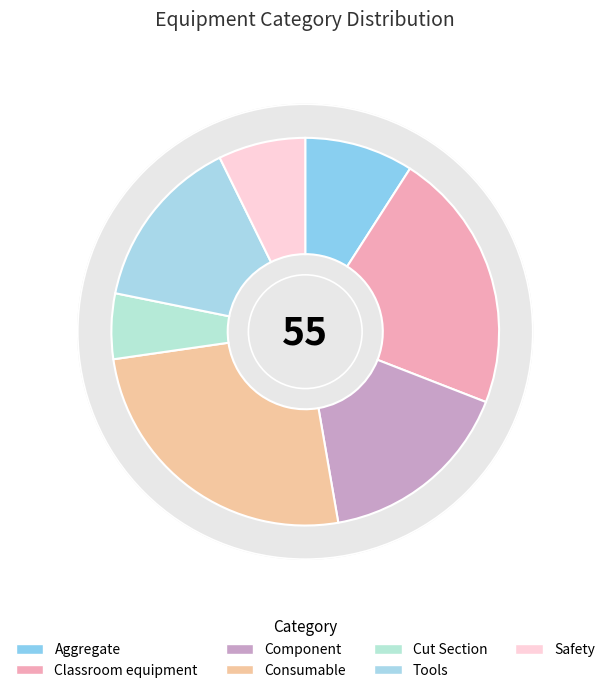

Rank the categories by value from lowest to highest.

Cut Section, Safety, Aggregate, Tools, Component, Classroom equipment, Consumable